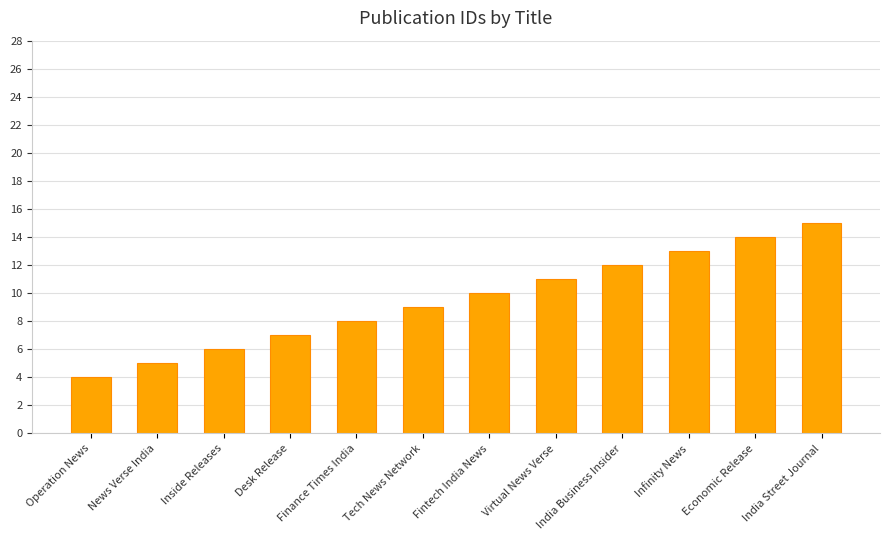

What is the ratio of the value at Inside Releases to the value at Desk Release?

0.9